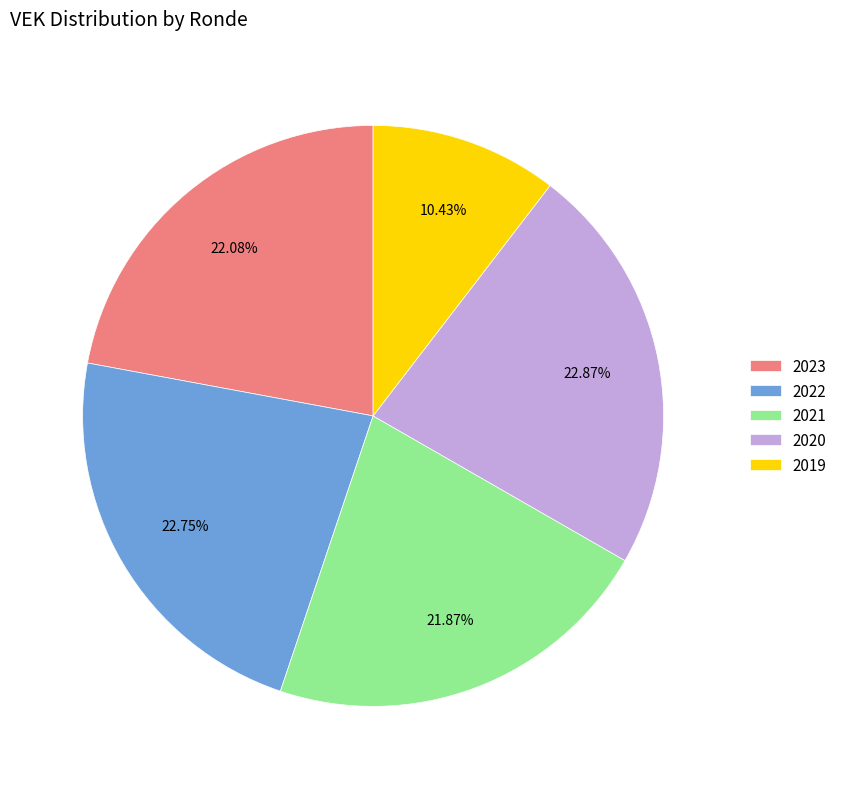

What is the ratio of the value at 2023 to the value at 2021?

1.0